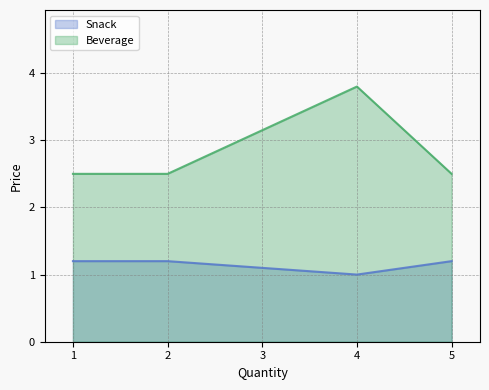

The value of Snack at 2 is 0.4. True or false?

False